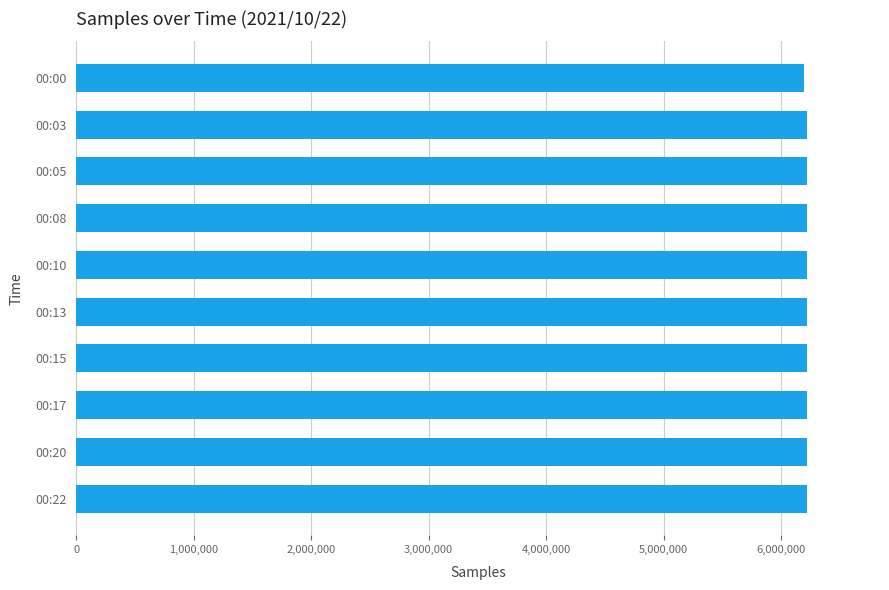

What is the average value?

6216194